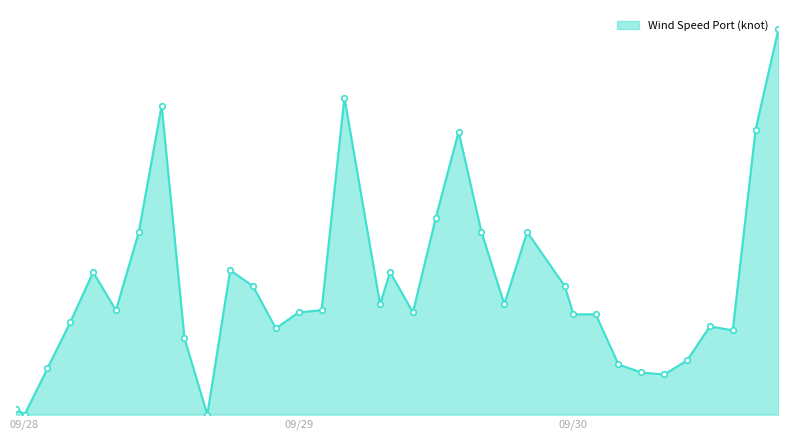

List the labels in order of value, smallest first.

2004-09-28T00:00:00, 2004-09-28T16:00:00, 2004-09-27T23:14:40, 2004-09-30T08:00:00, 2004-09-30T06:00:00, 2004-09-28T02:00:00, 2004-09-30T04:00:00, 2004-09-30T10:00:00, 2004-09-28T14:00:00, 2004-09-30T14:00:00, 2004-09-28T22:00:00, 2004-09-30T12:00:00, 2004-09-28T04:00:00, 2004-09-30T00:03:00, 2004-09-30T02:00:00, 2004-09-29T00:00:00, 2004-09-29T10:00:00, 2004-09-28T08:00:00, 2004-09-29T02:00:00, 2004-09-29T07:07:30, 2004-09-29T18:00:00, 2004-09-28T20:00:00, 2004-09-29T23:17:50, 2004-09-28T06:00:00, 2004-09-29T08:00:00, 2004-09-28T18:00:00, 2004-09-28T10:00:00, 2004-09-29T16:00:00, 2004-09-29T20:00:00, 2004-09-29T12:00:00, 2004-09-29T14:00:00, 2004-09-30T16:00:00, 2004-09-28T12:00:00, 2004-09-29T04:00:00, 2004-09-30T18:00:00